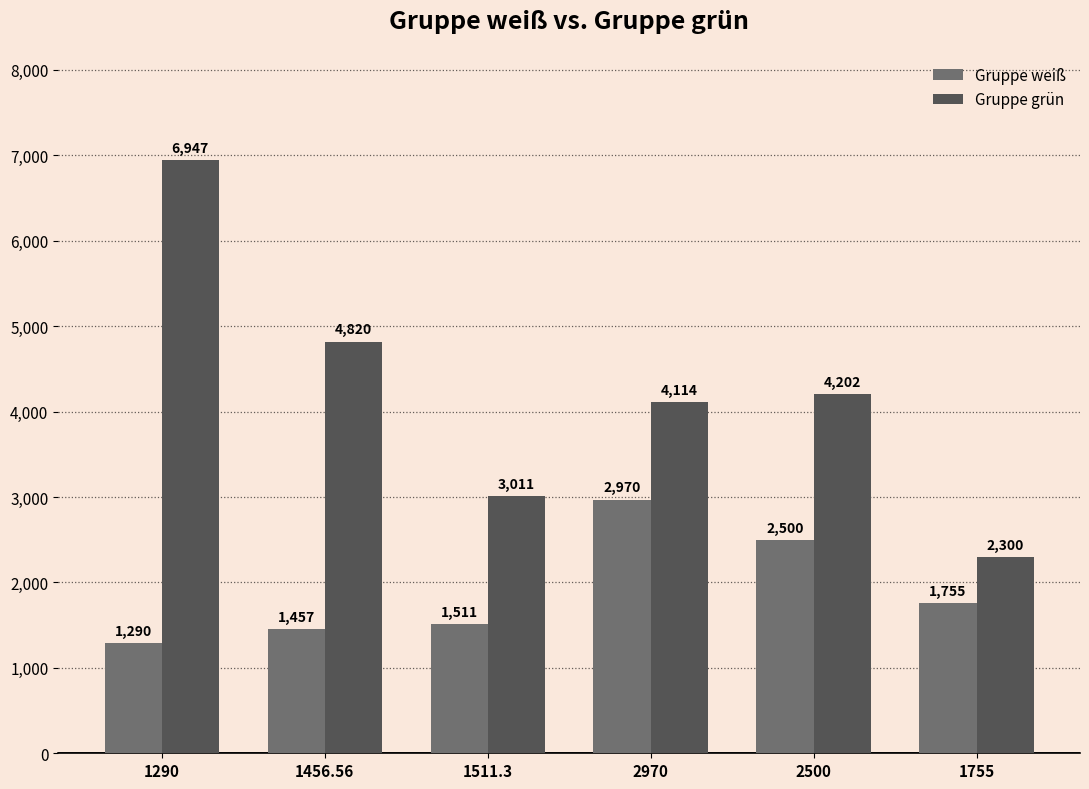

Between 1290 and 1755, which series saw the biggest shift?

Gruppe grün